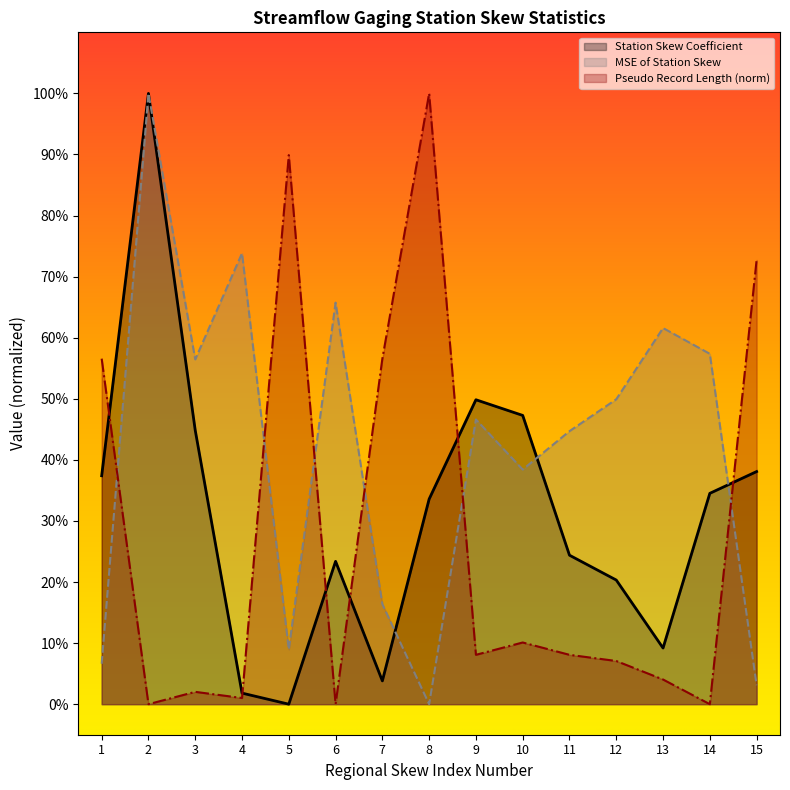

How many interior local valleys does the MSE of Station Skew series have?

4